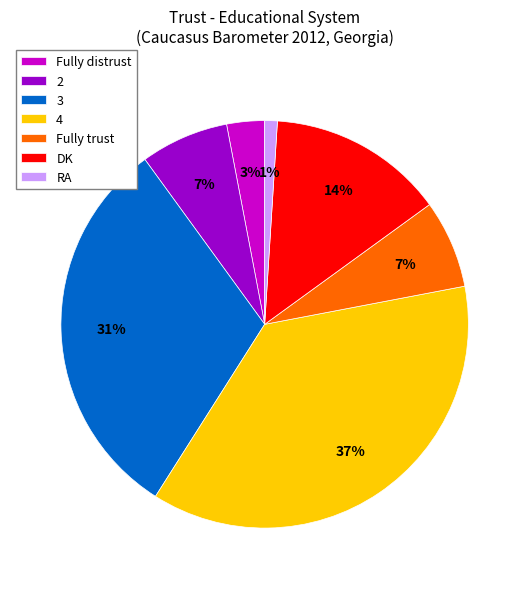

To the nearest percent, what is the difference between the 2 and 4 slice percentages?

30%